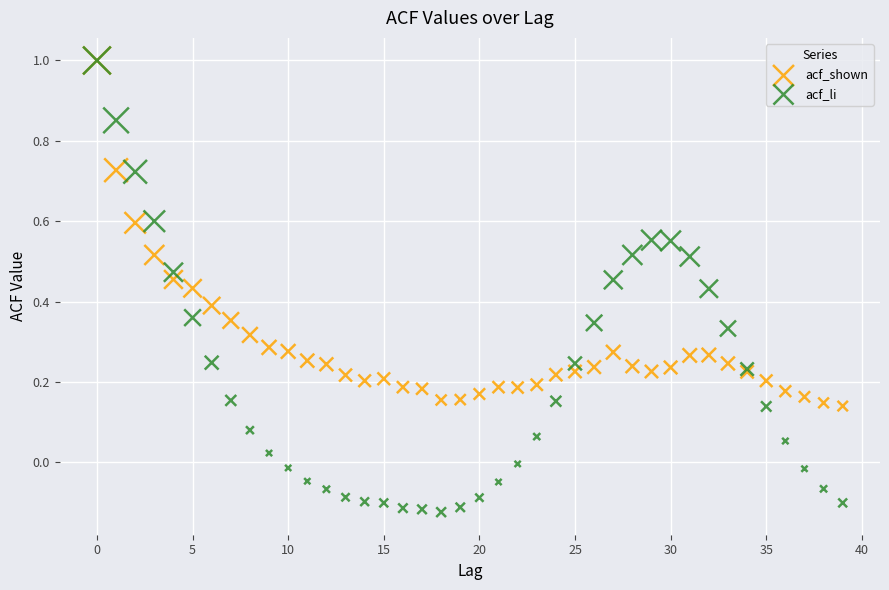

What are all the series names shown in the legend?

acf_shown, acf_li